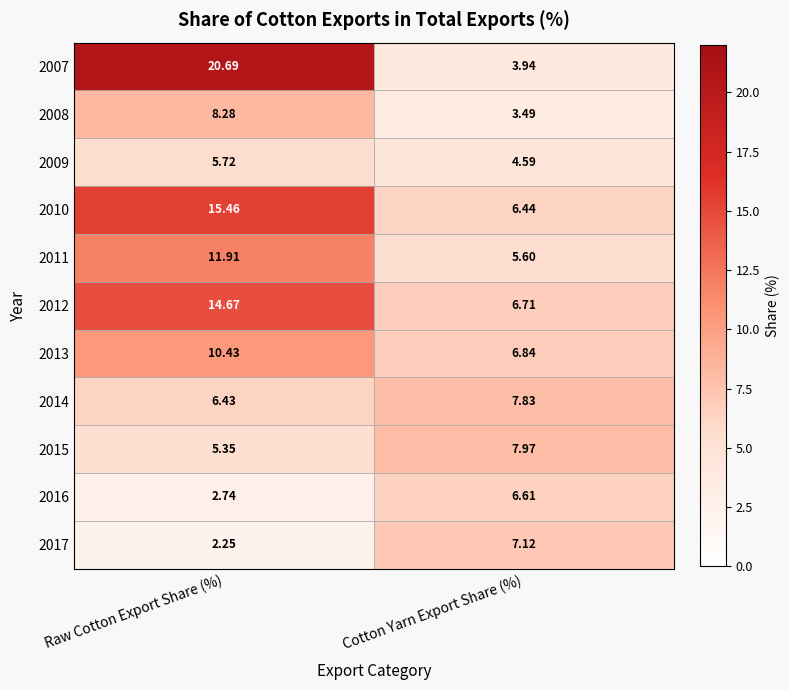

Between Raw Cotton Export Share (%) and Cotton Yarn Export Share (%), which series saw the biggest shift?

2007